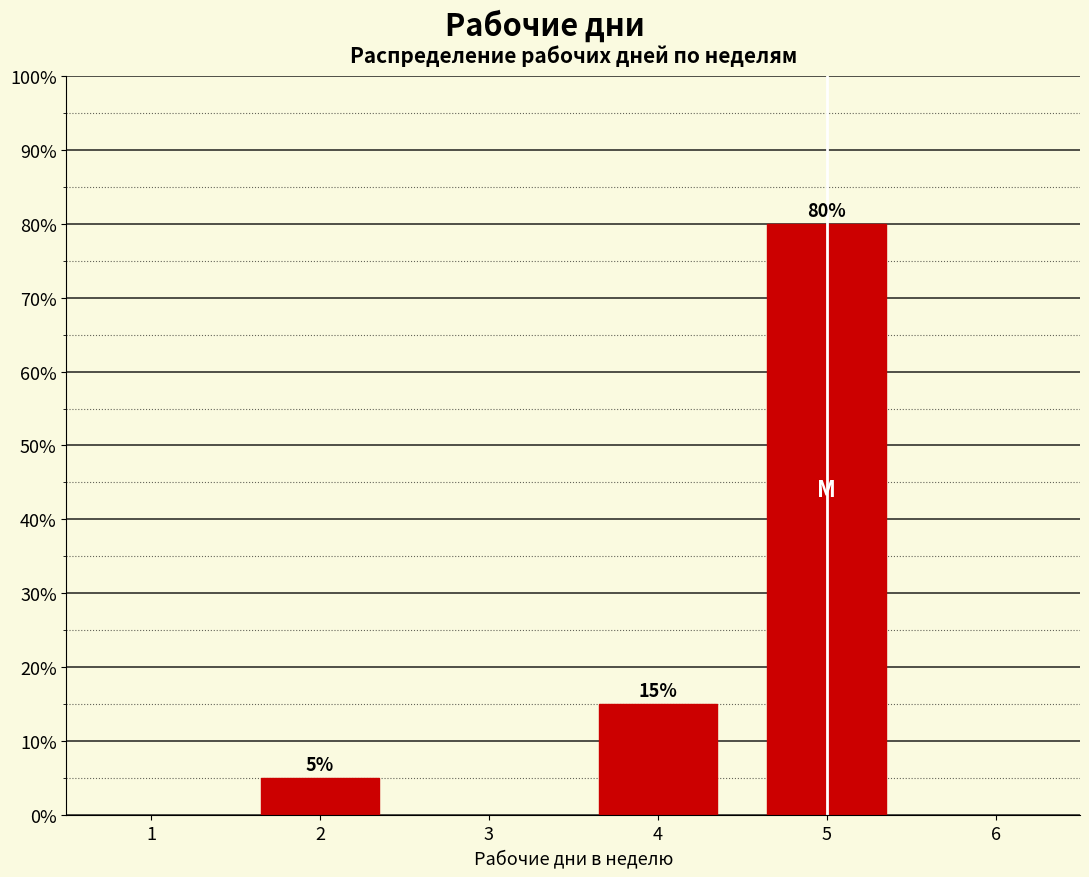

Reading left to right, transcribe all the data shown in this chart.

5	15	80